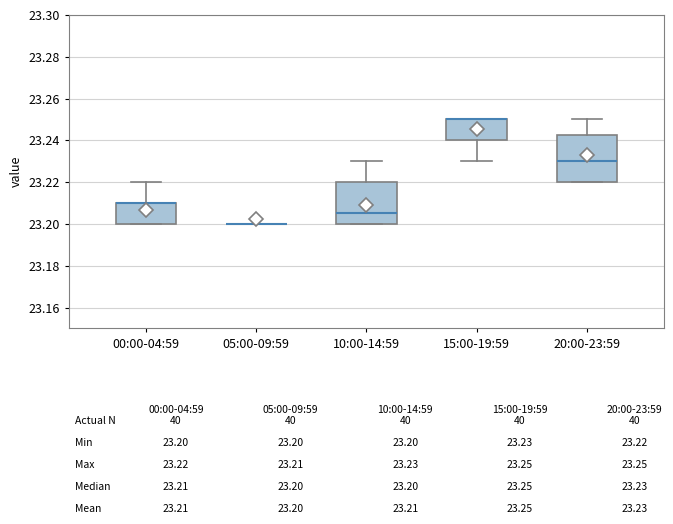

Comparing the boxes themselves (not the whiskers), which one is the tallest?

20:00-23:59